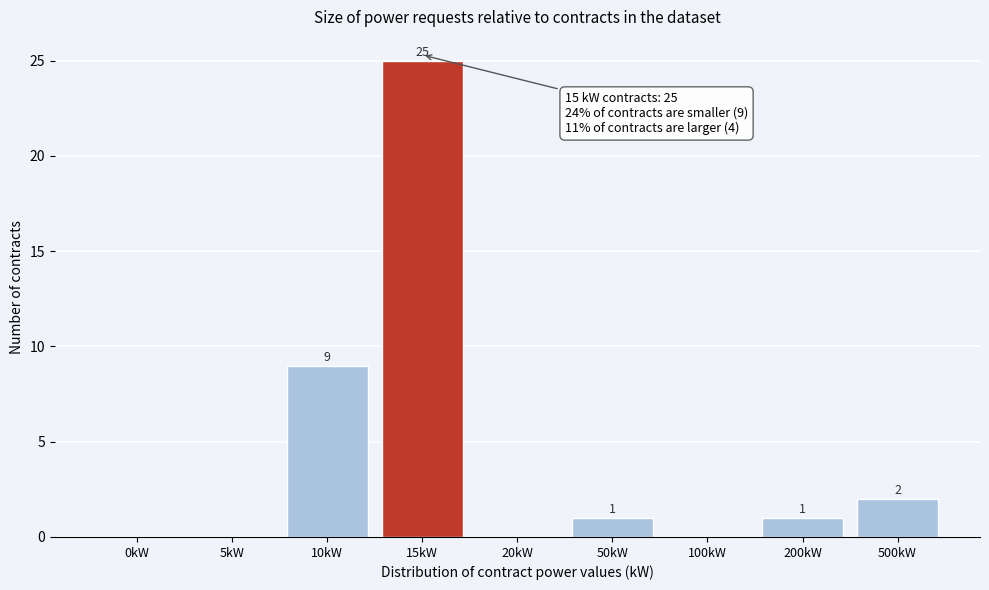

Reading left to right, list all the values displayed in this chart.

0kW=0	5kW=0	10kW=9	15kW=25	20kW=0	50kW=1	100kW=0	200kW=1	500kW=2